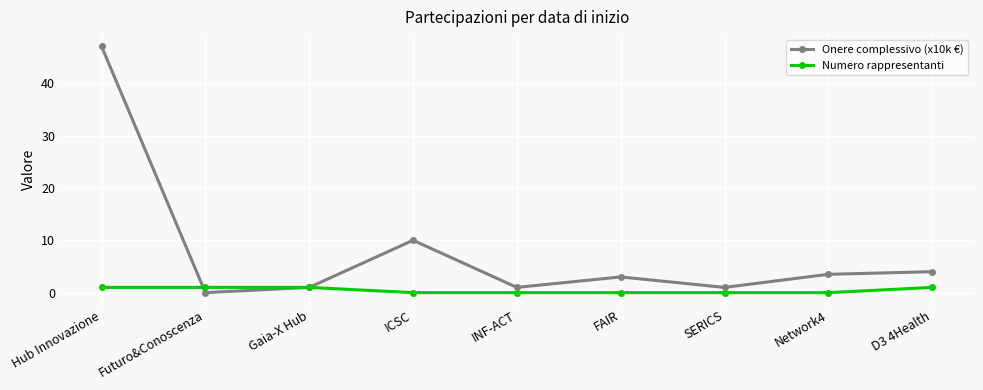

What position from the left is FAIR?

6